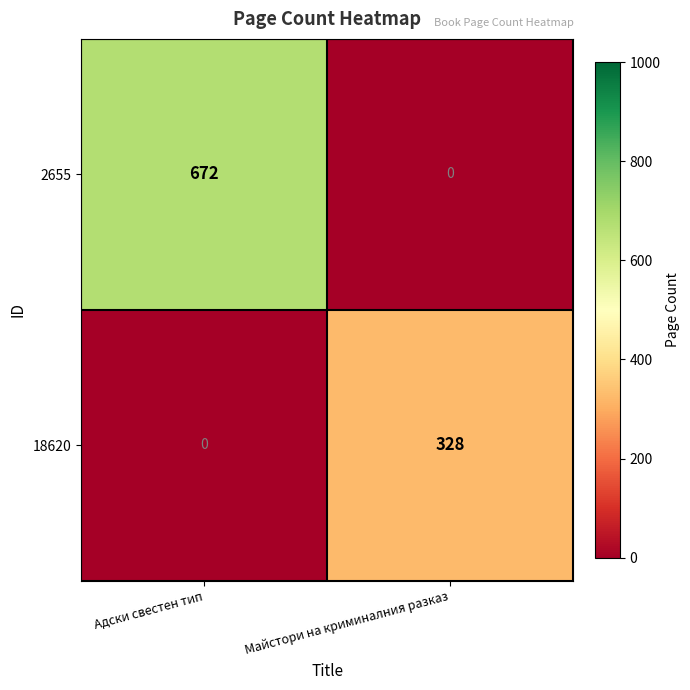

Count the number of categories in the chart.

2